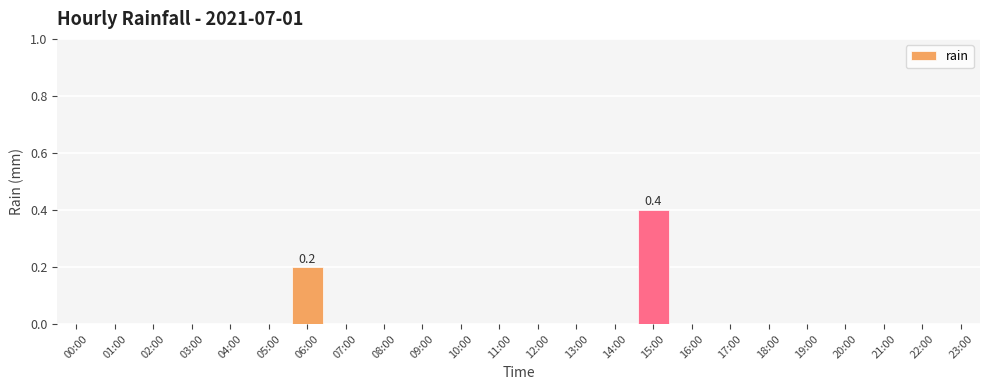

Reading right to left, extract all data points from this chart.

23:00=0.0	22:00=0.0	21:00=0.0	20:00=0.0	19:00=0.0	18:00=0.0	17:00=0.0	16:00=0.0	15:00=0.4	14:00=0.0	13:00=0.0	12:00=0.0	11:00=0.0	10:00=0.0	09:00=0.0	08:00=0.0	07:00=0.0	06:00=0.2	05:00=0.0	04:00=0.0	03:00=0.0	02:00=0.0	01:00=0.0	00:00=0.0